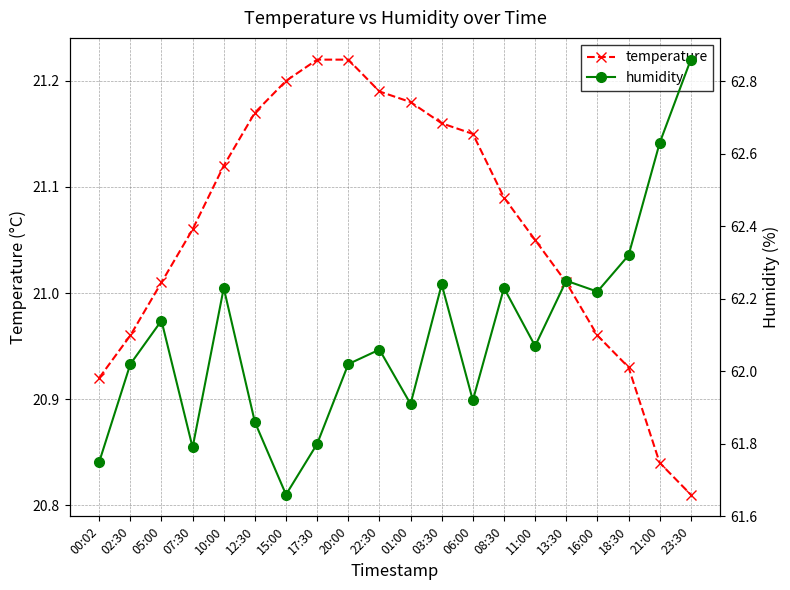

At how many categories does at least one series exceed 39?

20